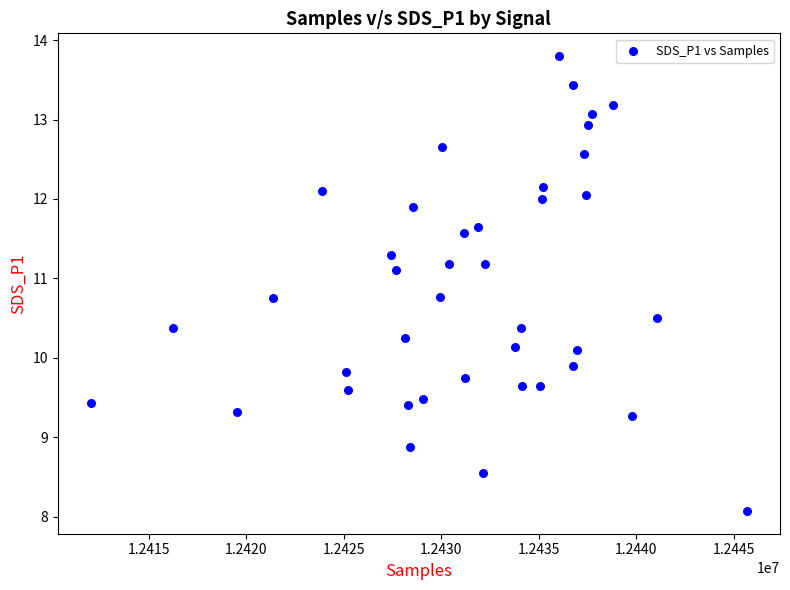

What is the range of X values (max minus min)?

33670.0